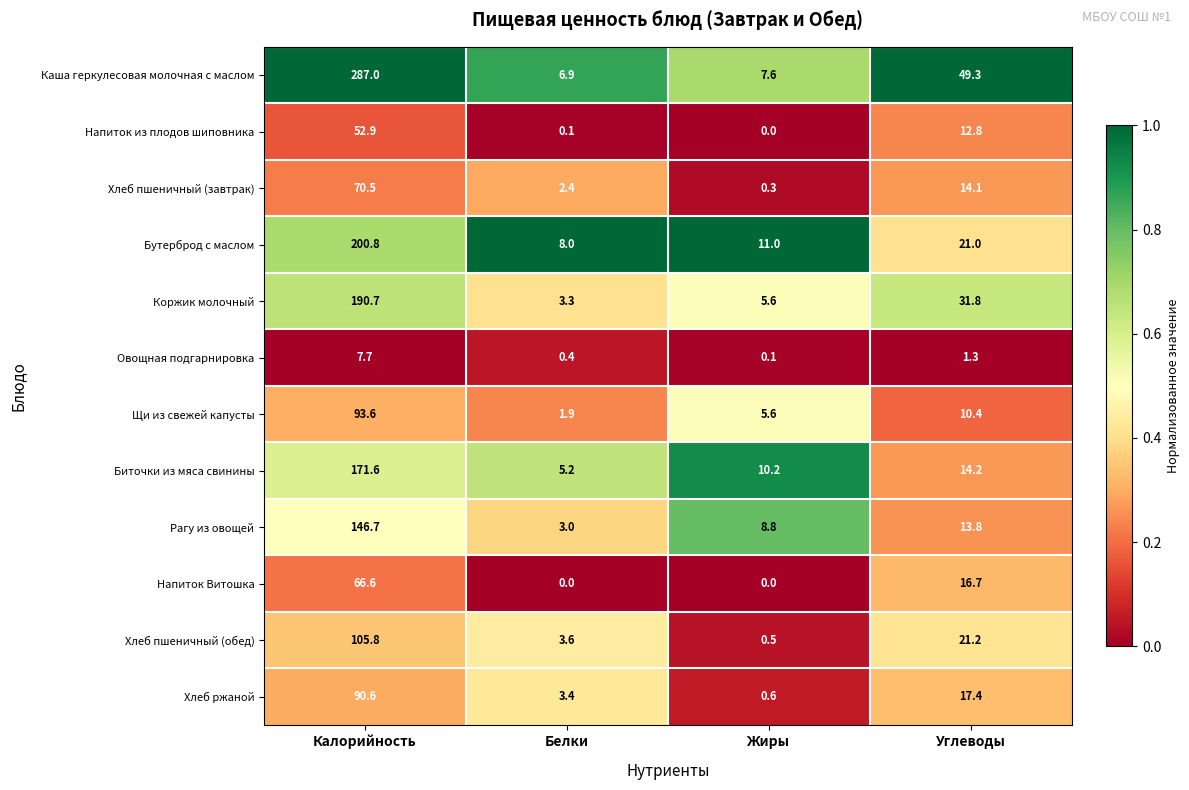

What is the maximum value for Бутерброд с маслом?

200.8